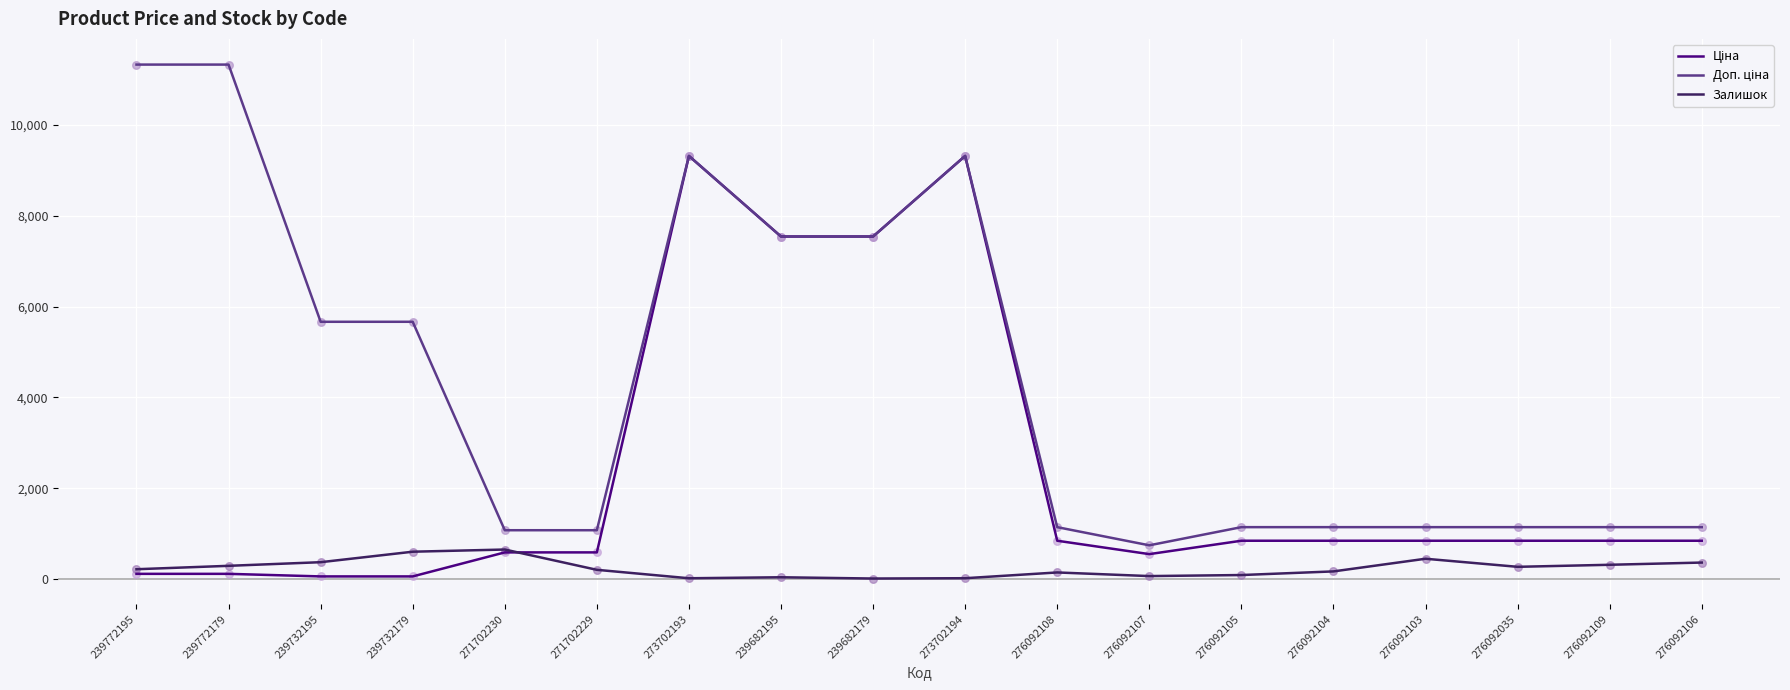

What is the maximum value shown in the chart?

11334.0